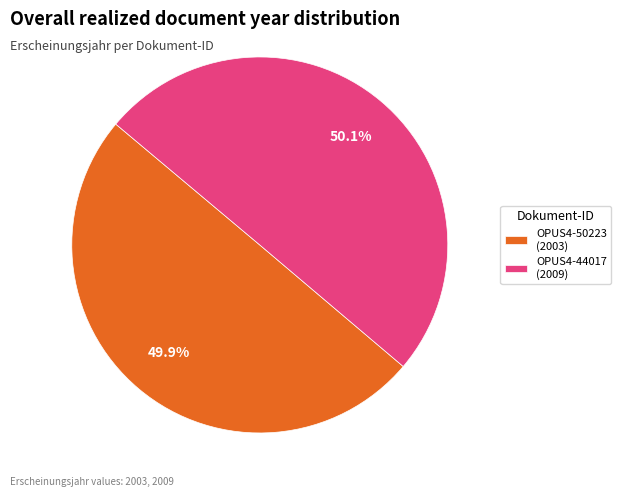

What is the ratio of the value at OPUS4-44017 (2009) to the value at OPUS4-50223 (2003)?

1.0